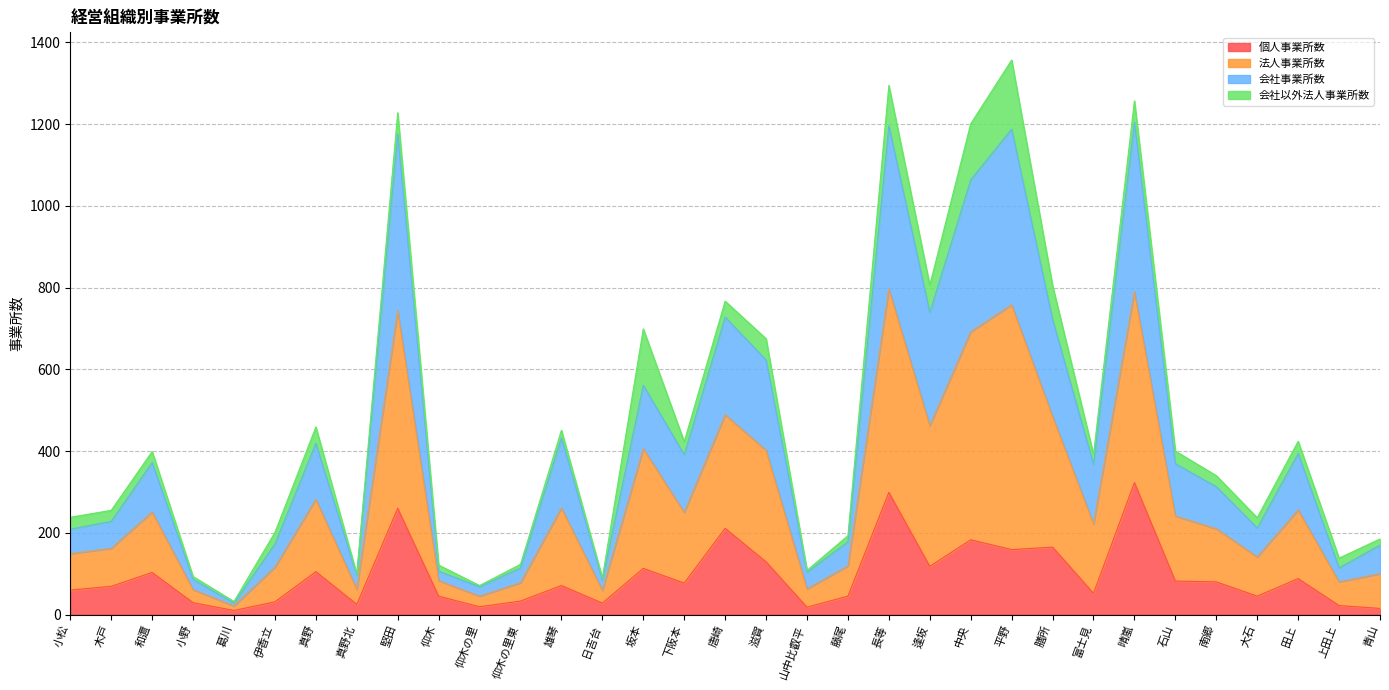

What is the total value across all series at 小松?

238